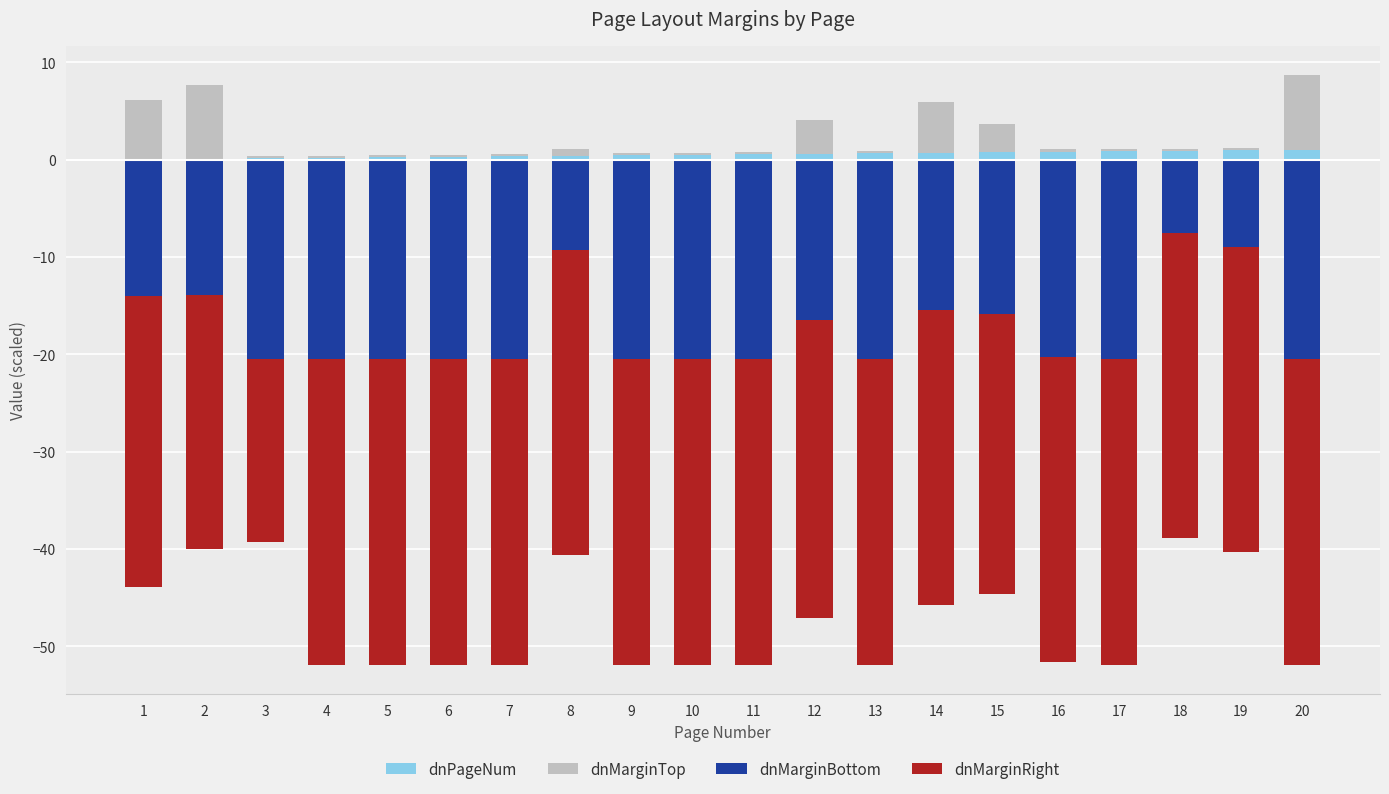

At how many categories does at least one series exceed -15?

20